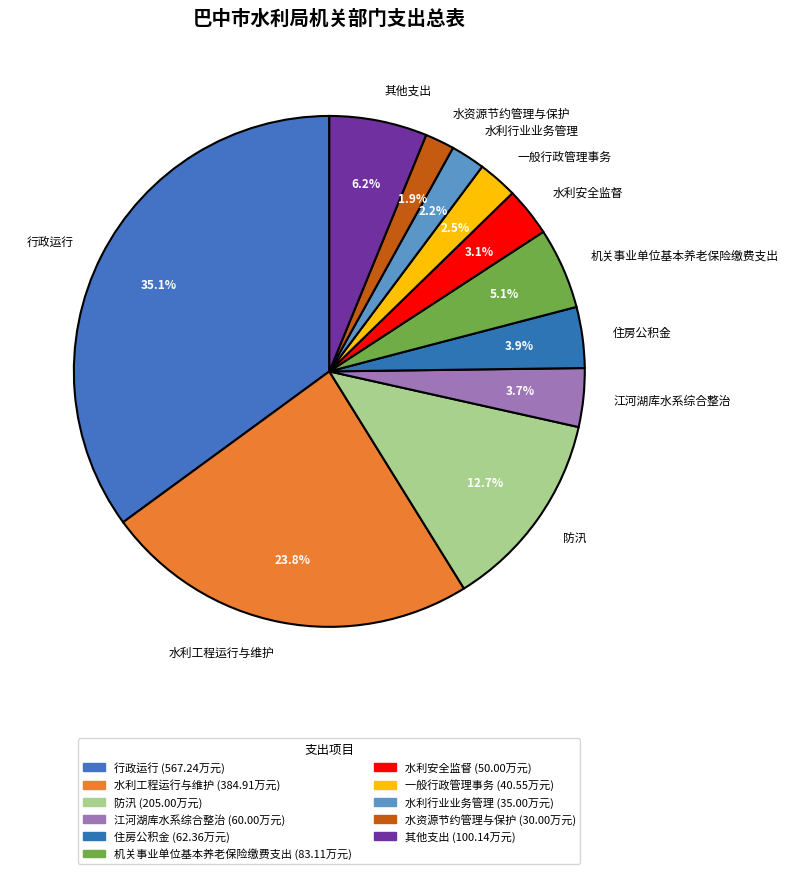

To the nearest percent, what is the combined percentage of 机关事业单位基本养老保险缴费支出 and 住房公积金?

9%